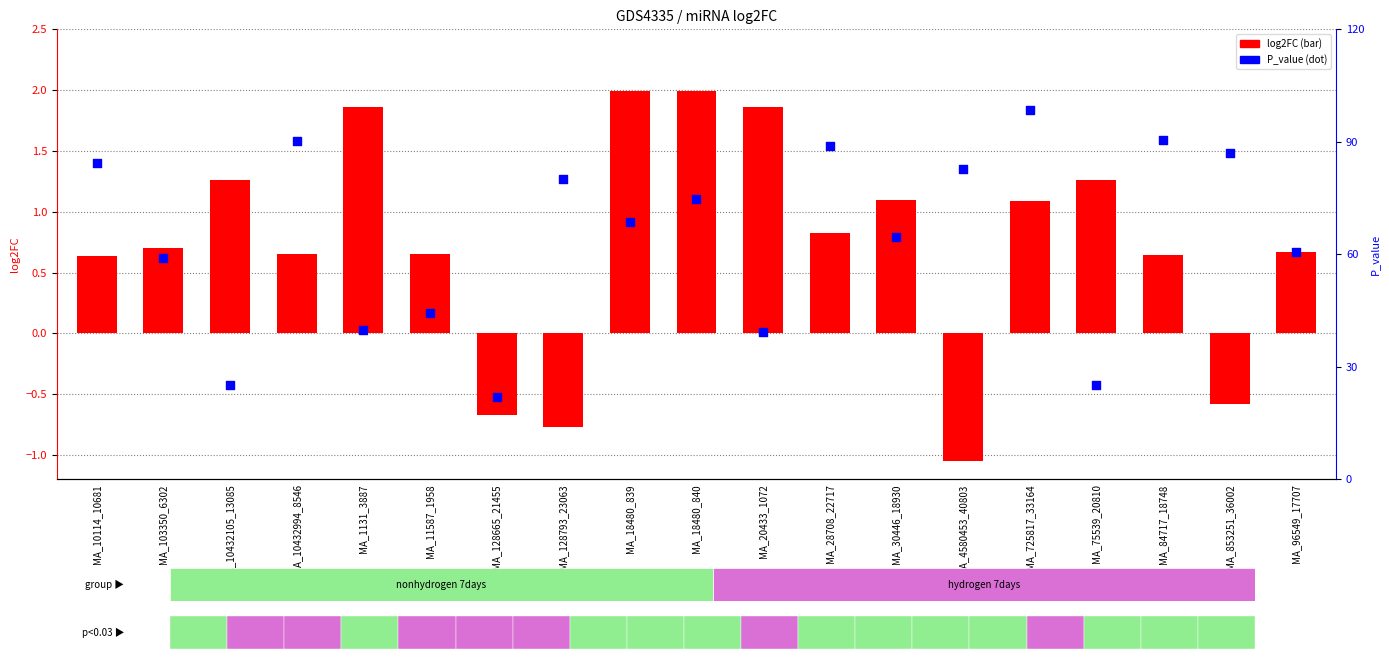

Is the value of log2FC at MA_10114_10681 greater than the value of P_value at MA_10432105_13085?

Yes